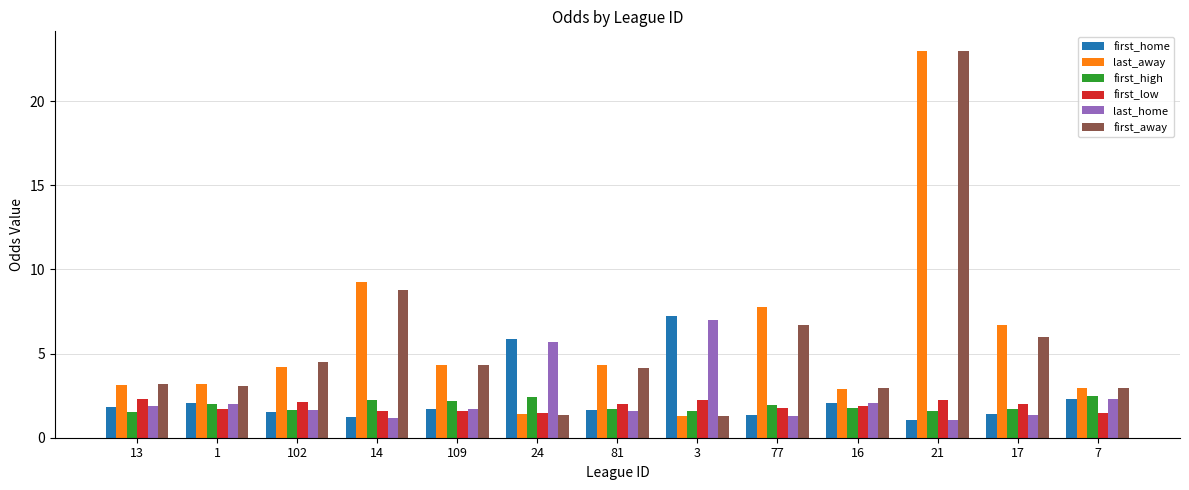

What is the average value of the last_home series?

2.4